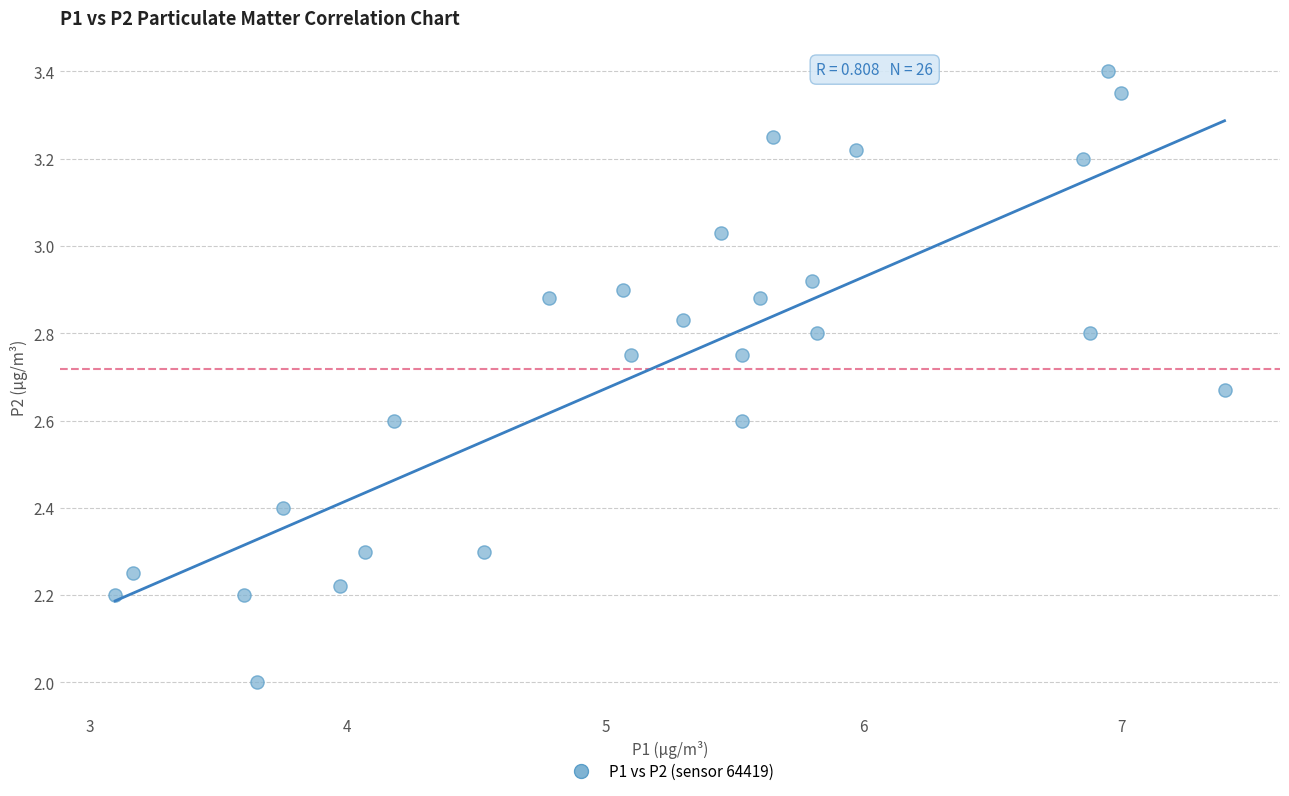

What is the range of Y values (max minus min)?

1.4